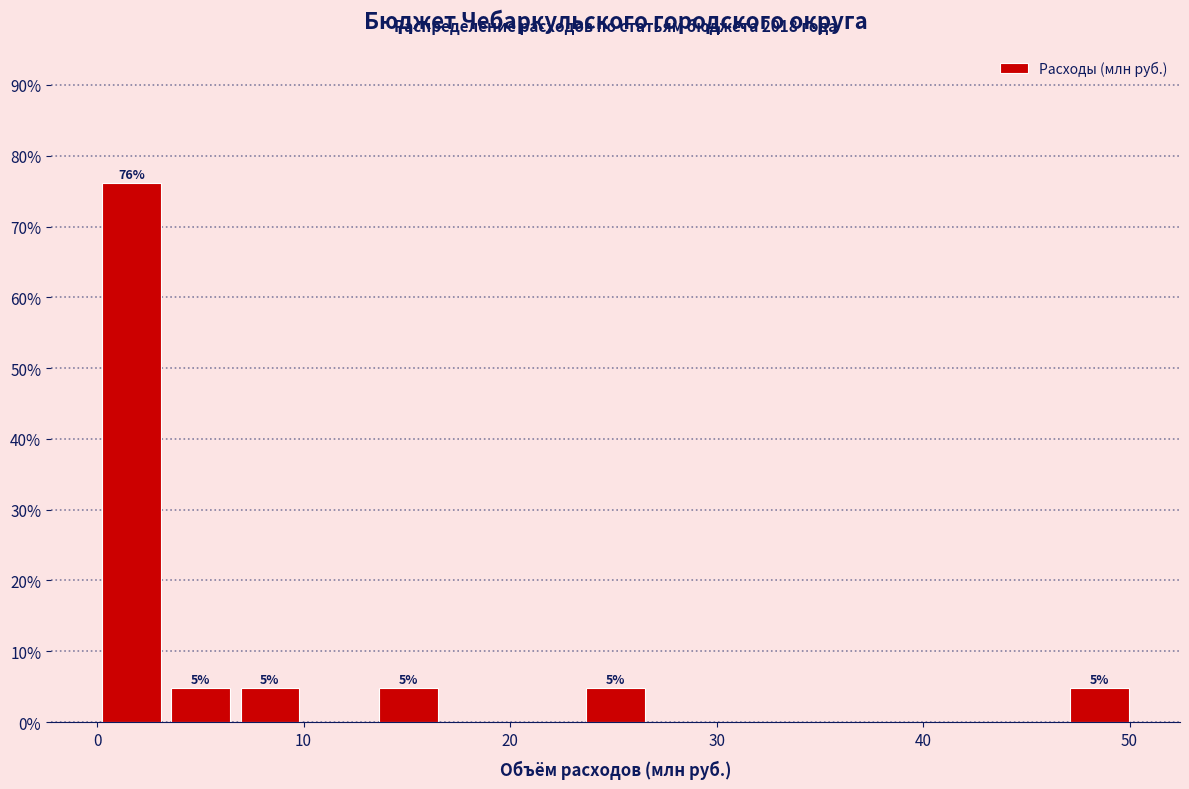

Read against the x-axis, roughly where is the centre of the tallest bar?

2